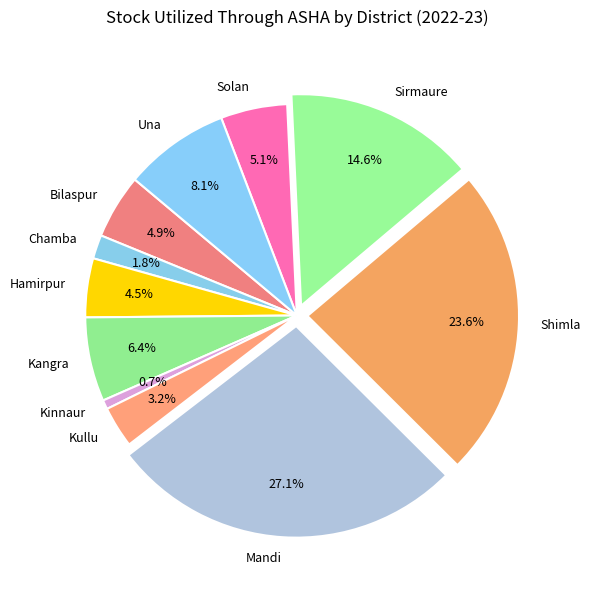

Does Una account for over 50% of the chart?

No